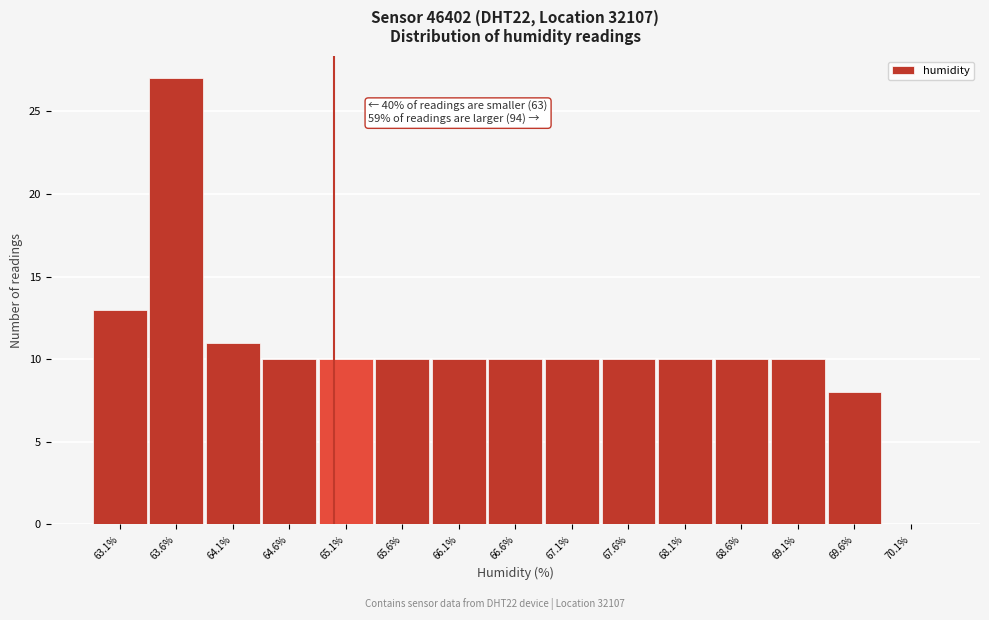

Over which range of the x-axis is the bar tallest?

63.35 to 63.85